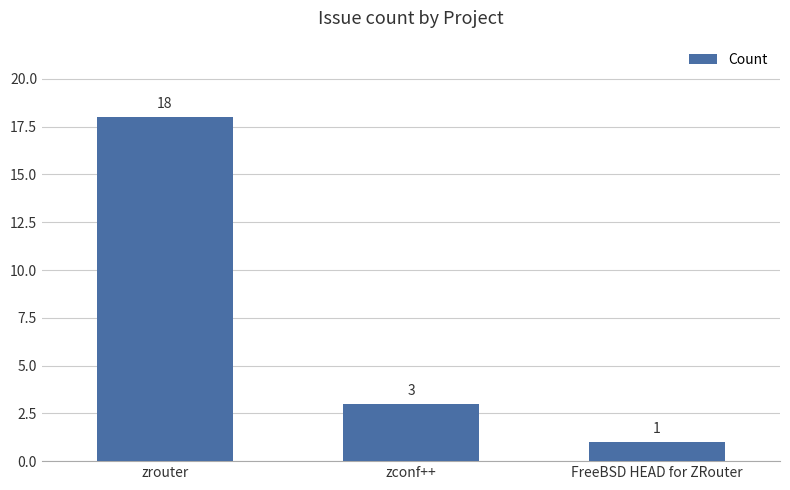

What is the value of the 1st bar from the left?

18